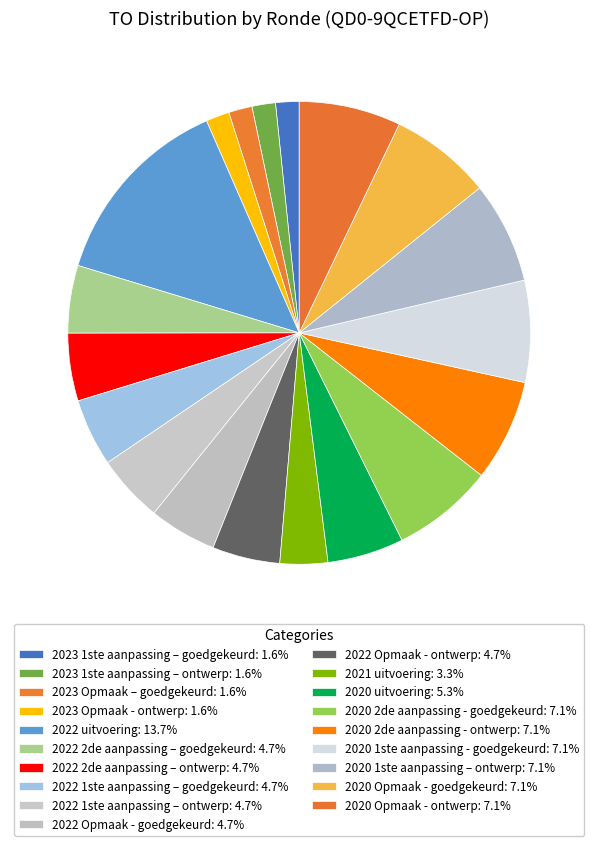

To the nearest percent, what percentage of the pie is 2023 1ste aanpassing – ontwerp?

2%